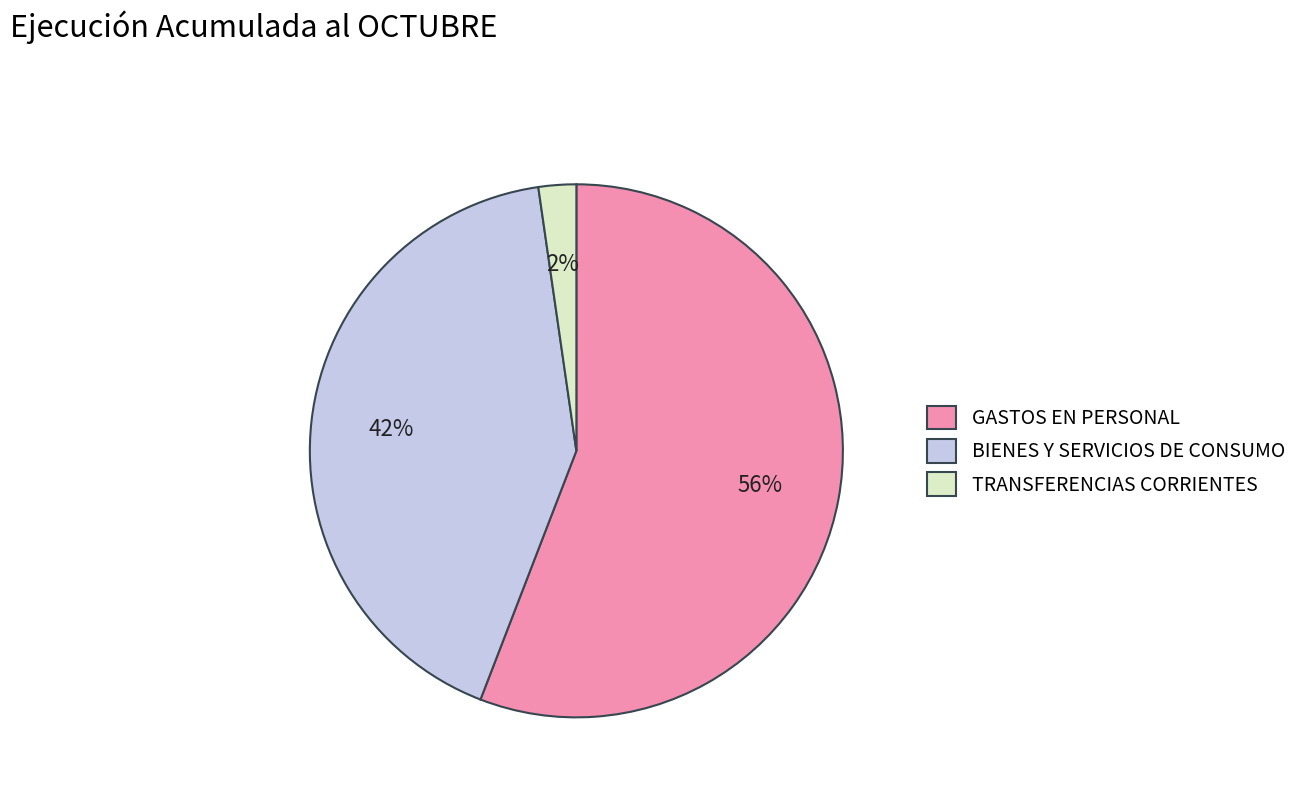

Which has a higher value, GASTOS EN PERSONAL or TRANSFERENCIAS CORRIENTES?

GASTOS EN PERSONAL